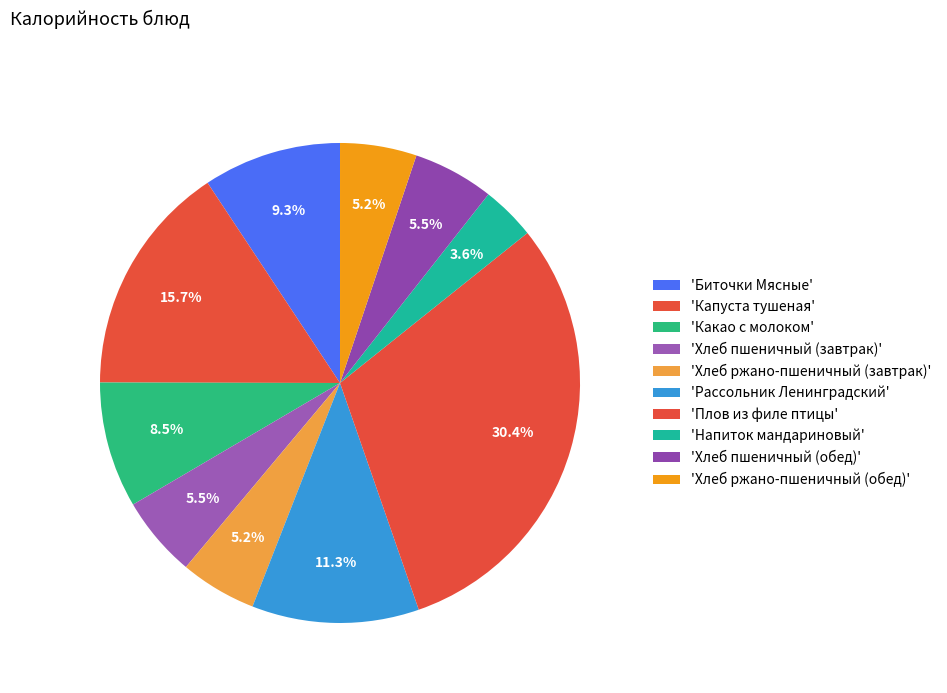

Does any single category account for the majority?

No